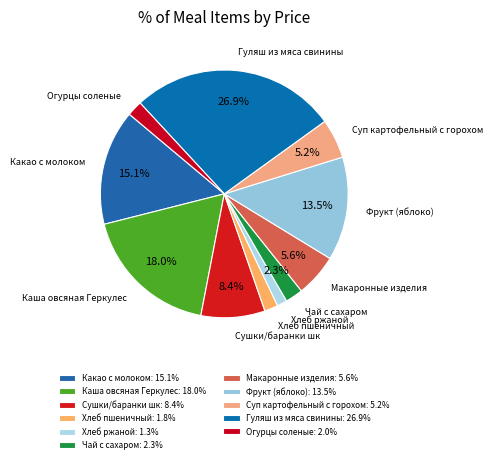

Combined, do Каша овсяная Геркулес and Какао с молоком account for over 50%?

No